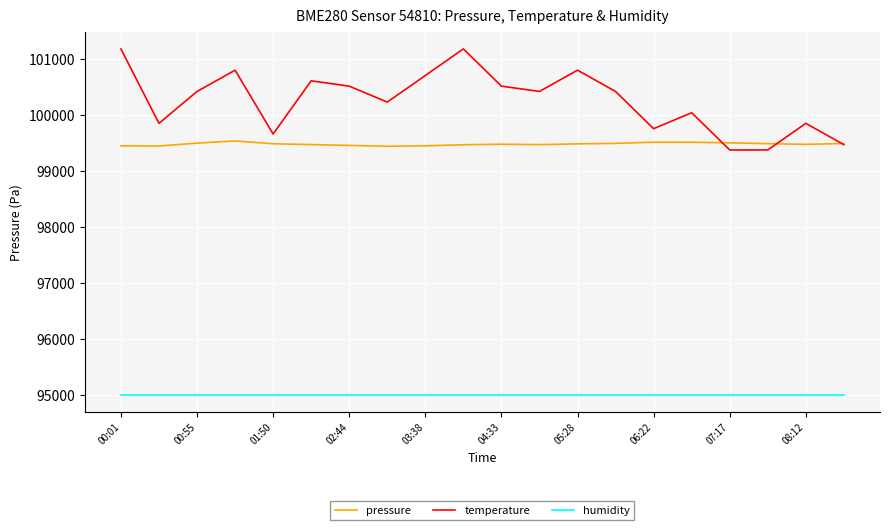

Which series has the widest spread of values?

temperature